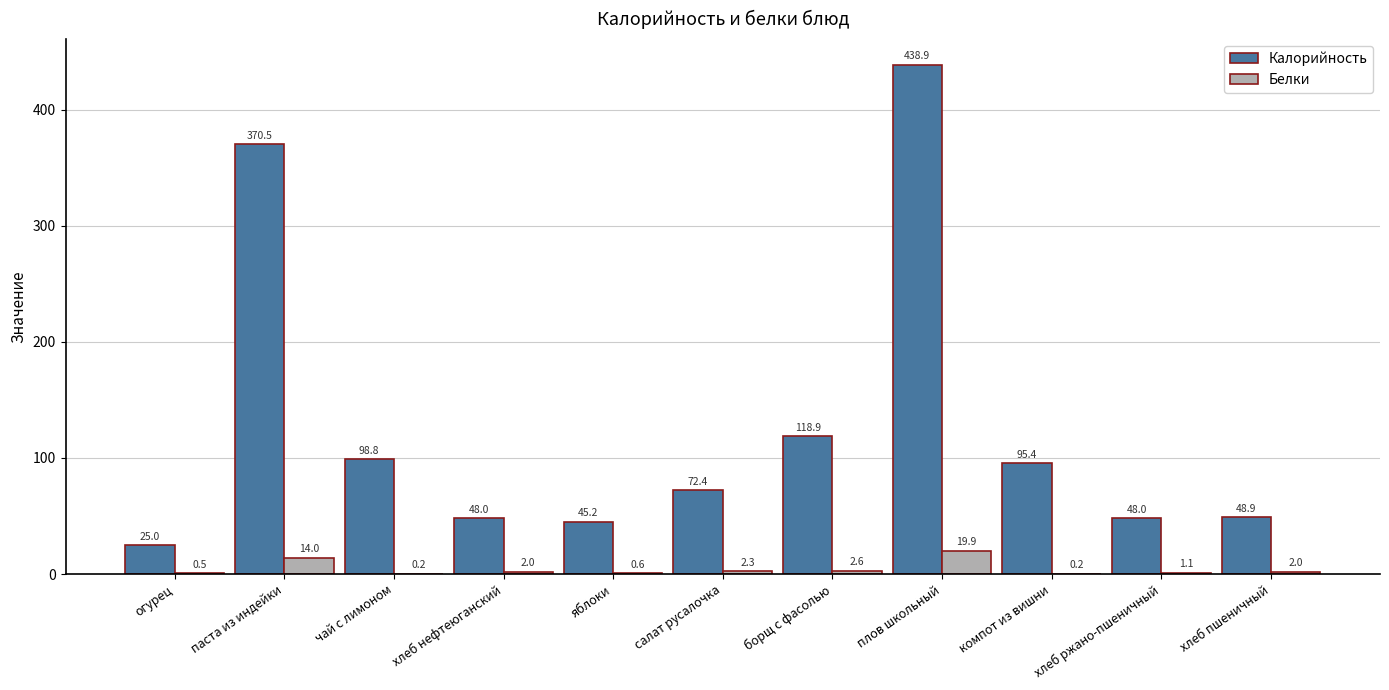

How many groups of bars are there?

11